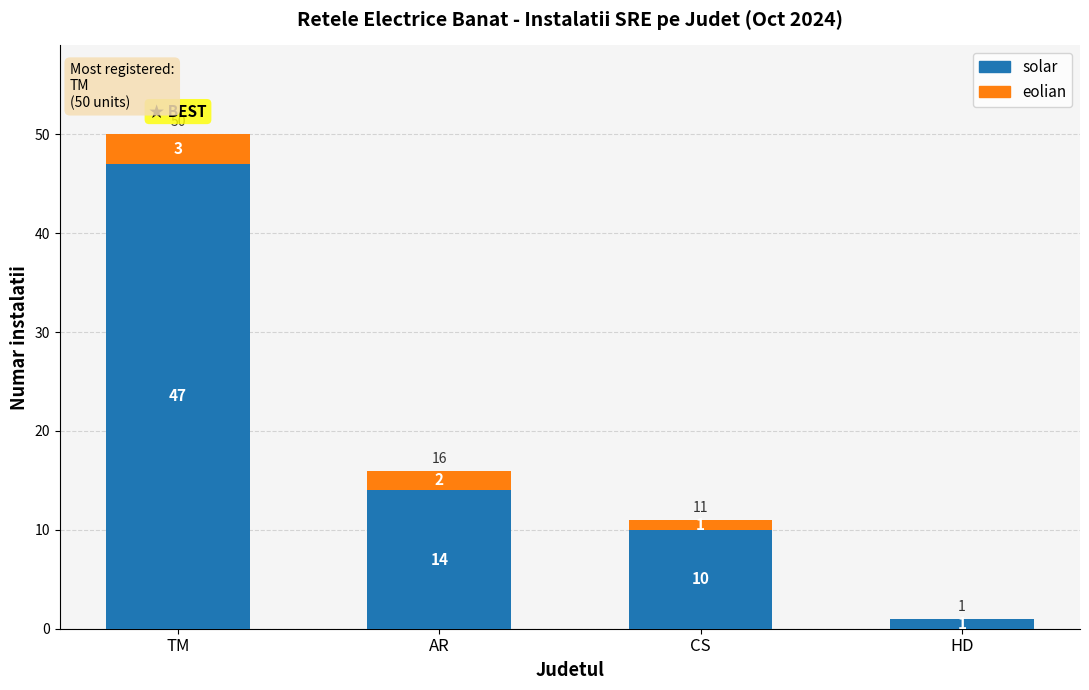

What is the sum of the solar values at CS and HD?

11